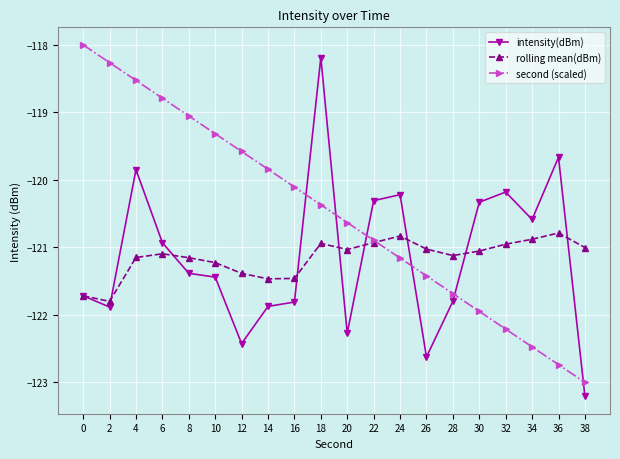

Between 6 and 32, which series saw the biggest shift?

second (scaled)